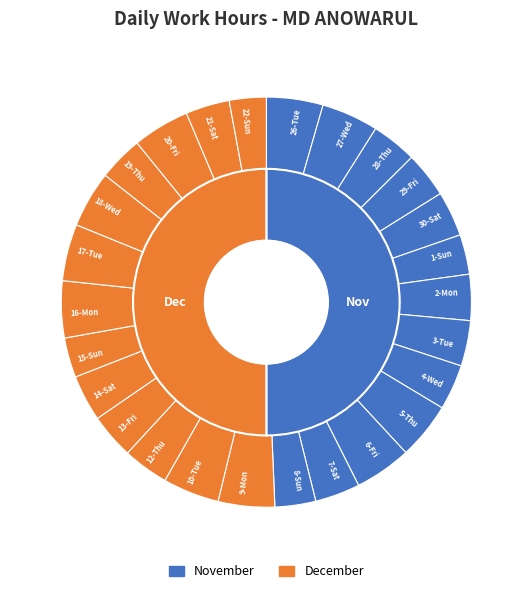

How many segments does this pie chart have?

26